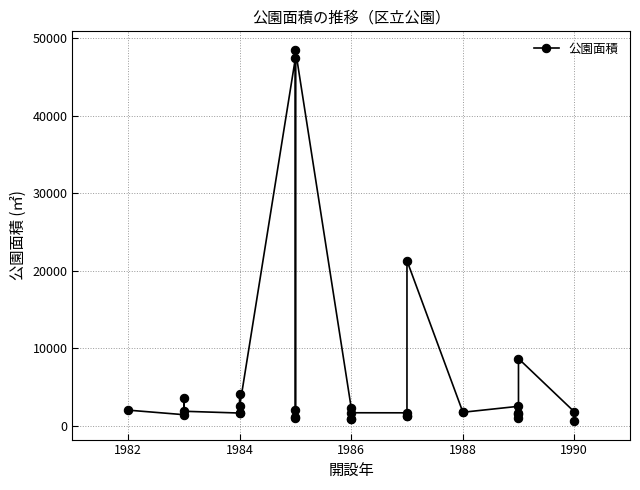

The chart shows a value of 1626.3 at 11. True or false?

False